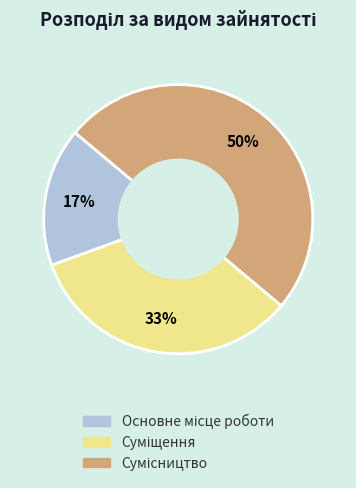

To the nearest percent, what is the average slice percentage?

33%